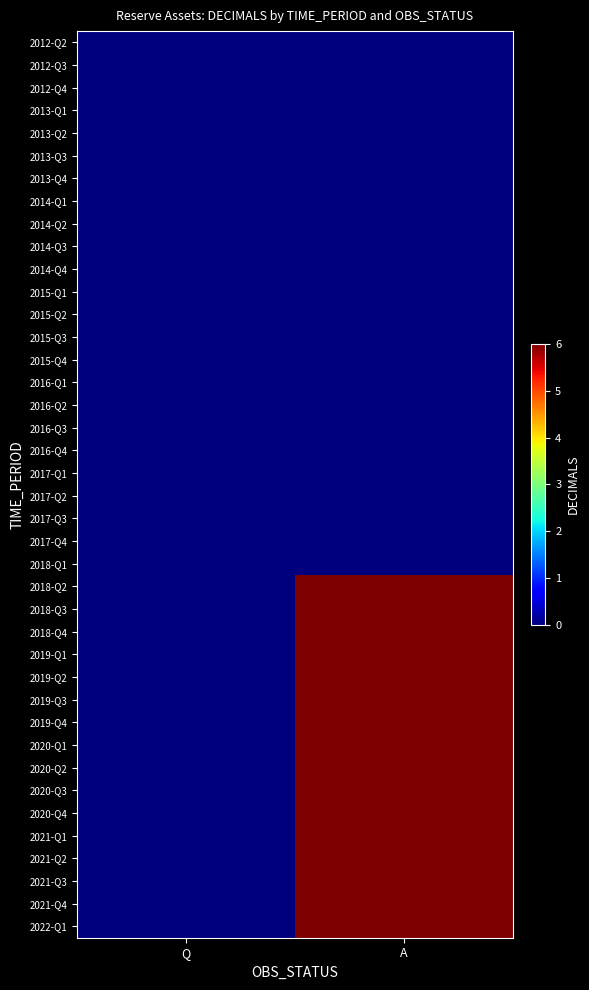

Reading right to left, extract all data points from this chart.

2012-Q2: A=0	Q=0
2012-Q3: A=0	Q=0
2012-Q4: A=0	Q=0
2013-Q1: A=0	Q=0
2013-Q2: A=0	Q=0
2013-Q3: A=0	Q=0
2013-Q4: A=0	Q=0
2014-Q1: A=0	Q=0
2014-Q2: A=0	Q=0
2014-Q3: A=0	Q=0
2014-Q4: A=0	Q=0
2015-Q1: A=0	Q=0
2015-Q2: A=0	Q=0
2015-Q3: A=0	Q=0
2015-Q4: A=0	Q=0
2016-Q1: A=0	Q=0
2016-Q2: A=0	Q=0
2016-Q3: A=0	Q=0
2016-Q4: A=0	Q=0
2017-Q1: A=0	Q=0
2017-Q2: A=0	Q=0
2017-Q3: A=0	Q=0
2017-Q4: A=0	Q=0
2018-Q1: A=0	Q=0
2018-Q2: A=6	Q=0
2018-Q3: A=6	Q=0
2018-Q4: A=6	Q=0
2019-Q1: A=6	Q=0
2019-Q2: A=6	Q=0
2019-Q3: A=6	Q=0
2019-Q4: A=6	Q=0
2020-Q1: A=6	Q=0
2020-Q2: A=6	Q=0
2020-Q3: A=6	Q=0
2020-Q4: A=6	Q=0
2021-Q1: A=6	Q=0
2021-Q2: A=6	Q=0
2021-Q3: A=6	Q=0
2021-Q4: A=6	Q=0
2022-Q1: A=6	Q=0